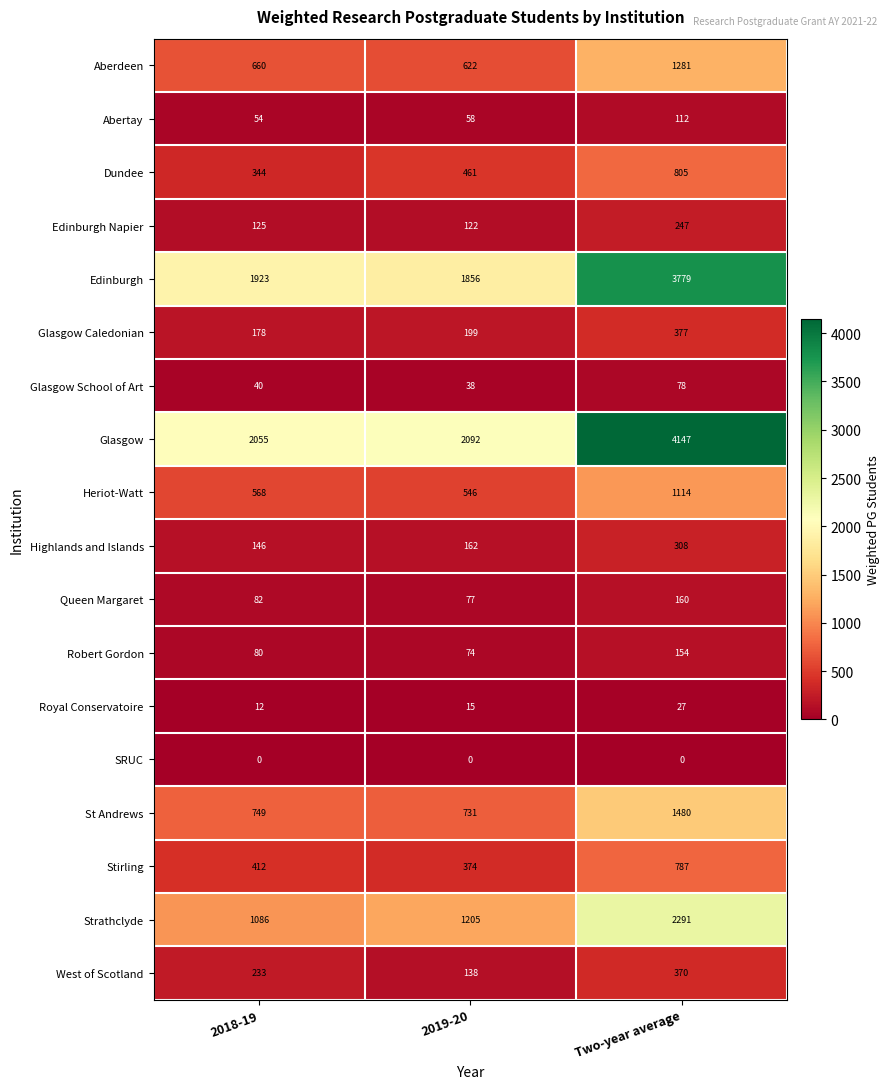

List the series in order of their peak value, highest first.

Glasgow, Edinburgh, Strathclyde, St Andrews, Aberdeen, Heriot-Watt, Dundee, Stirling, Glasgow Caledonian, West of Scotland, Highlands and Islands, Edinburgh Napier, Queen Margaret, Robert Gordon, Abertay, Glasgow School of Art, Royal Conservatoire, SRUC